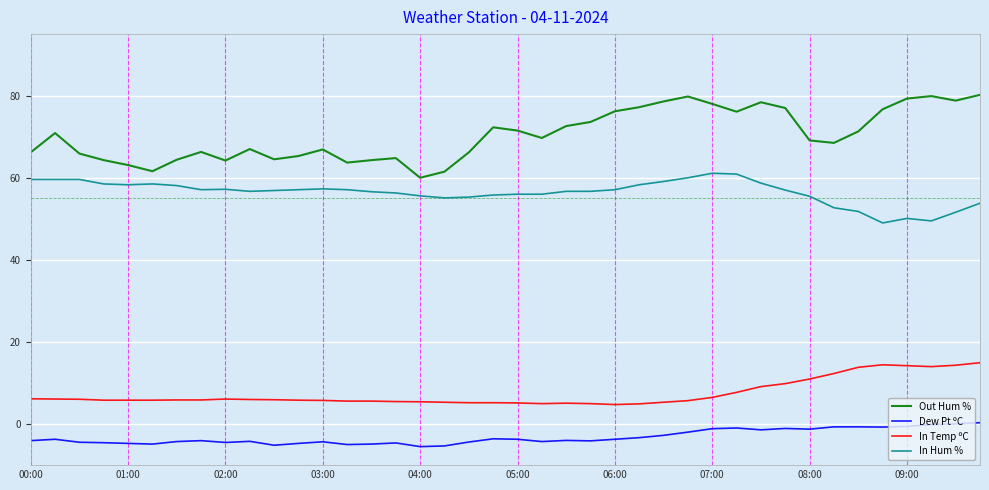

True or false: In Temp ºC and In Hum % cross at least once.

False